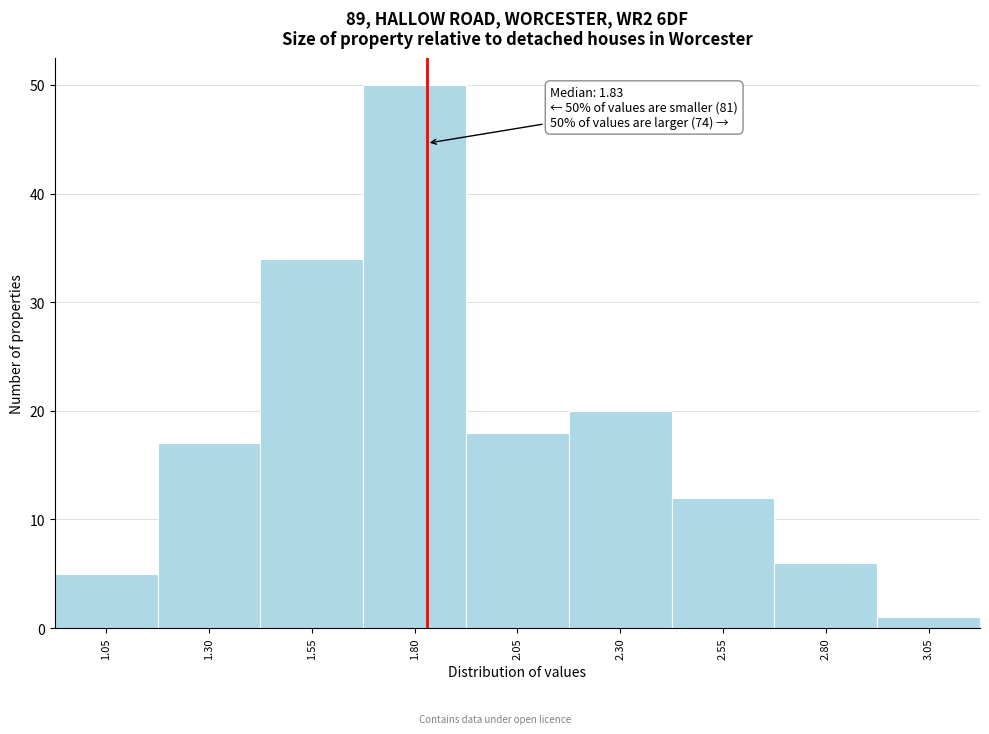

Over which range of the x-axis is the bar tallest?

1.675 to 1.925